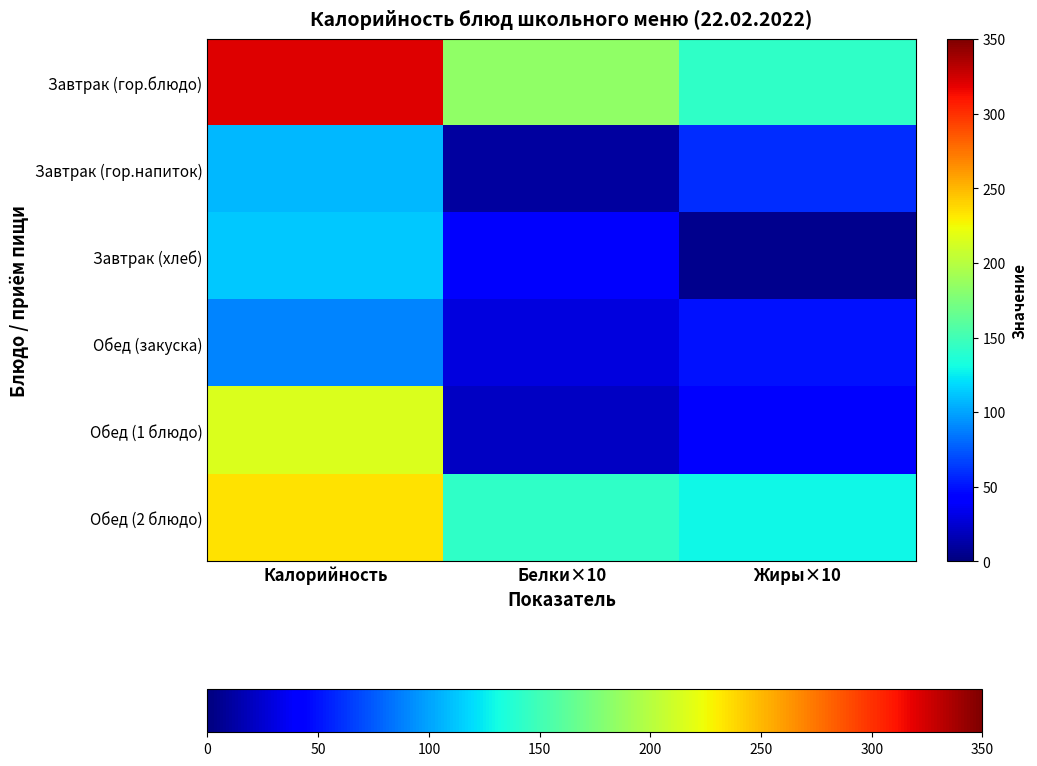

How many categories are shown in the chart?

3